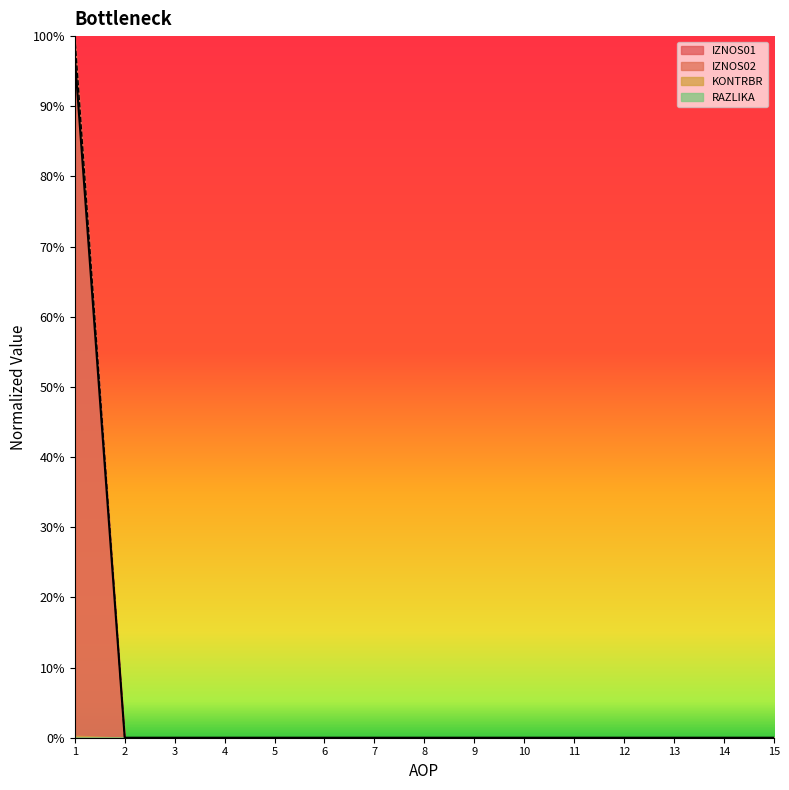

How many values in the IZNOS02 series exceed 0?

1